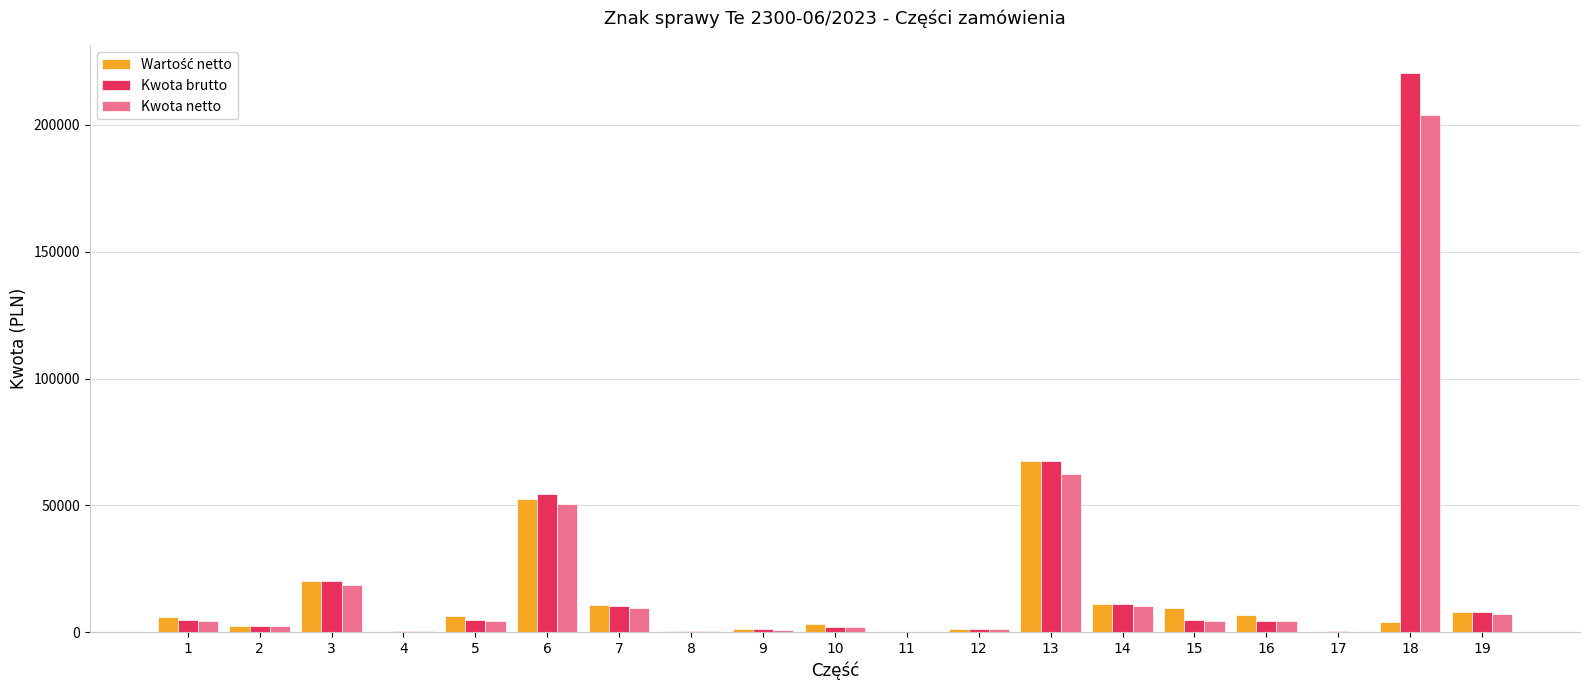

What is the sum of all Kwota brutto values?

418970.0